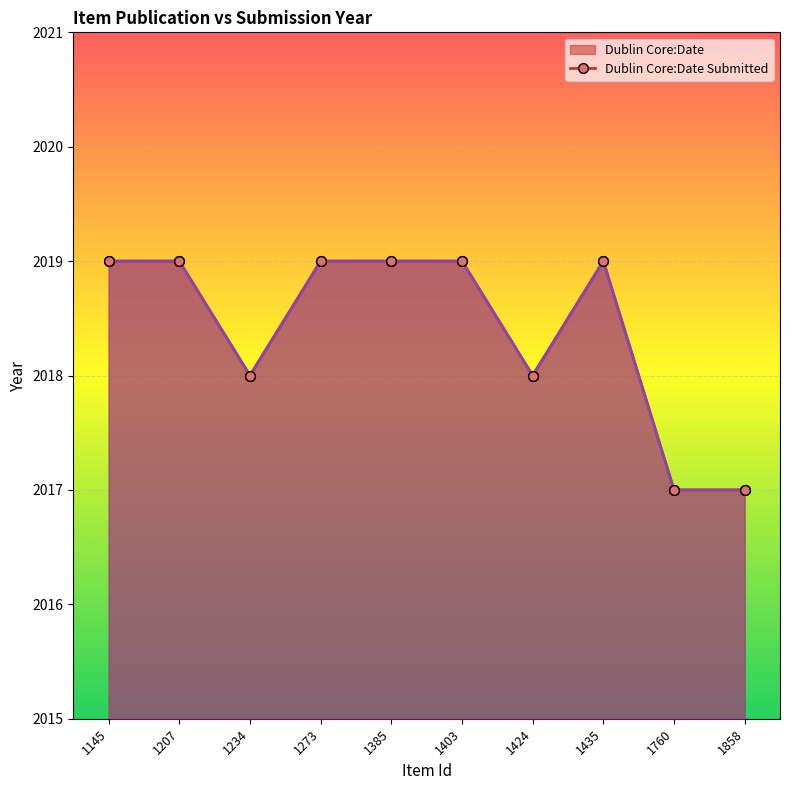

Reading right to left, transcribe all the data shown in this chart.

Dublin Core:Date: 1858=2017	1760=2017	1435=2019	1424=2018	1403=2019	1385=2019	1273=2019	1234=2018	1207=2019	1145=2019
Dublin Core:Date Submitted: 1858=2017	1760=2017	1435=2019	1424=2018	1403=2019	1385=2019	1273=2019	1234=2018	1207=2019	1145=2019